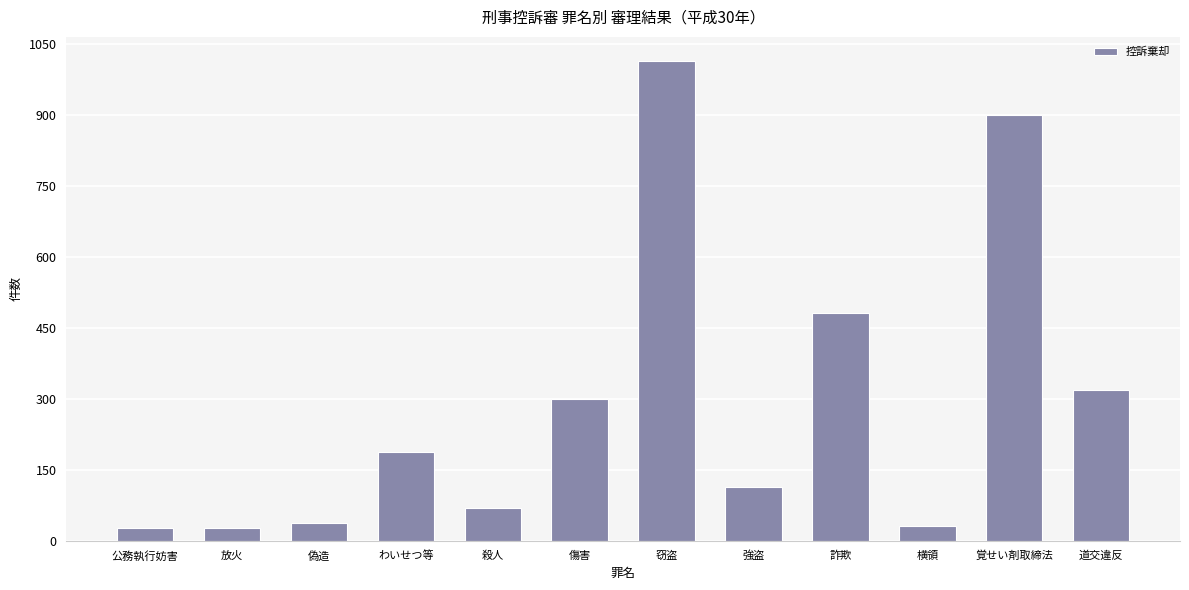

What is the difference between the maximum and minimum values?

987